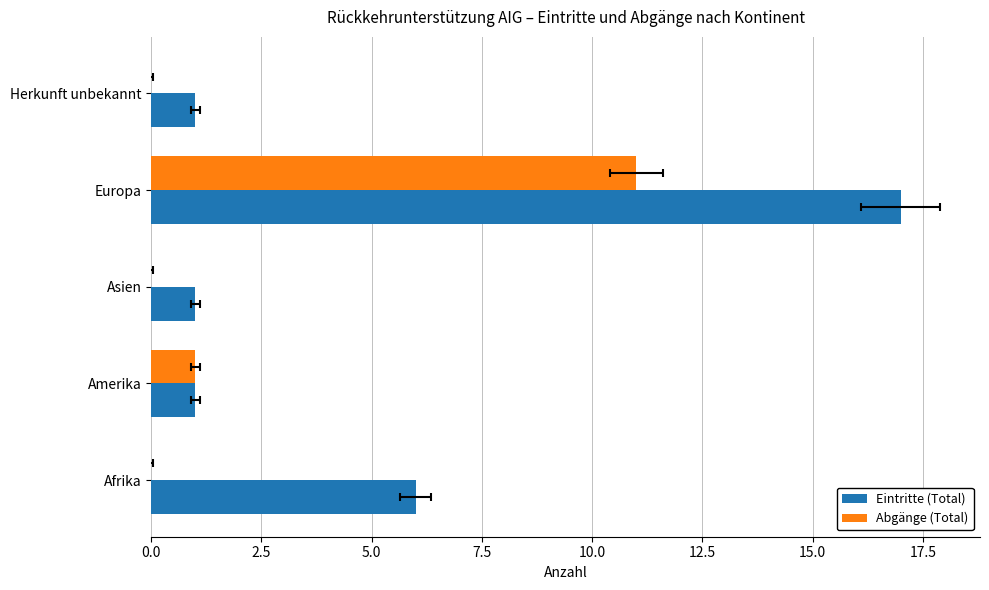

Is it true that Abgänge (Total) equals 7 at Herkunft unbekannt?

False